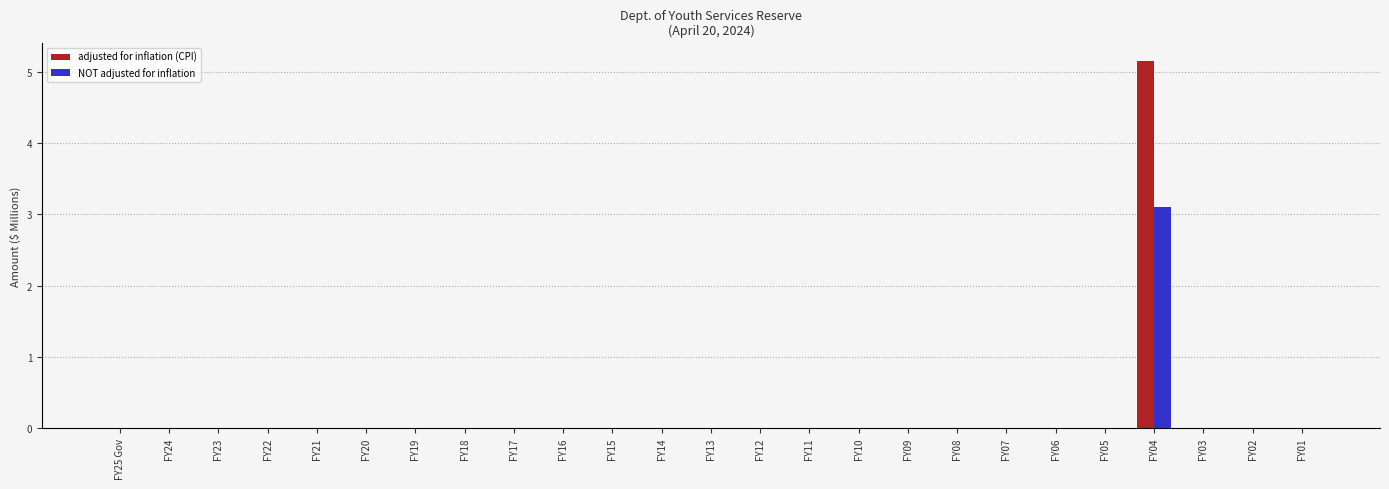

At which category is the sum across all series the highest?

FY04